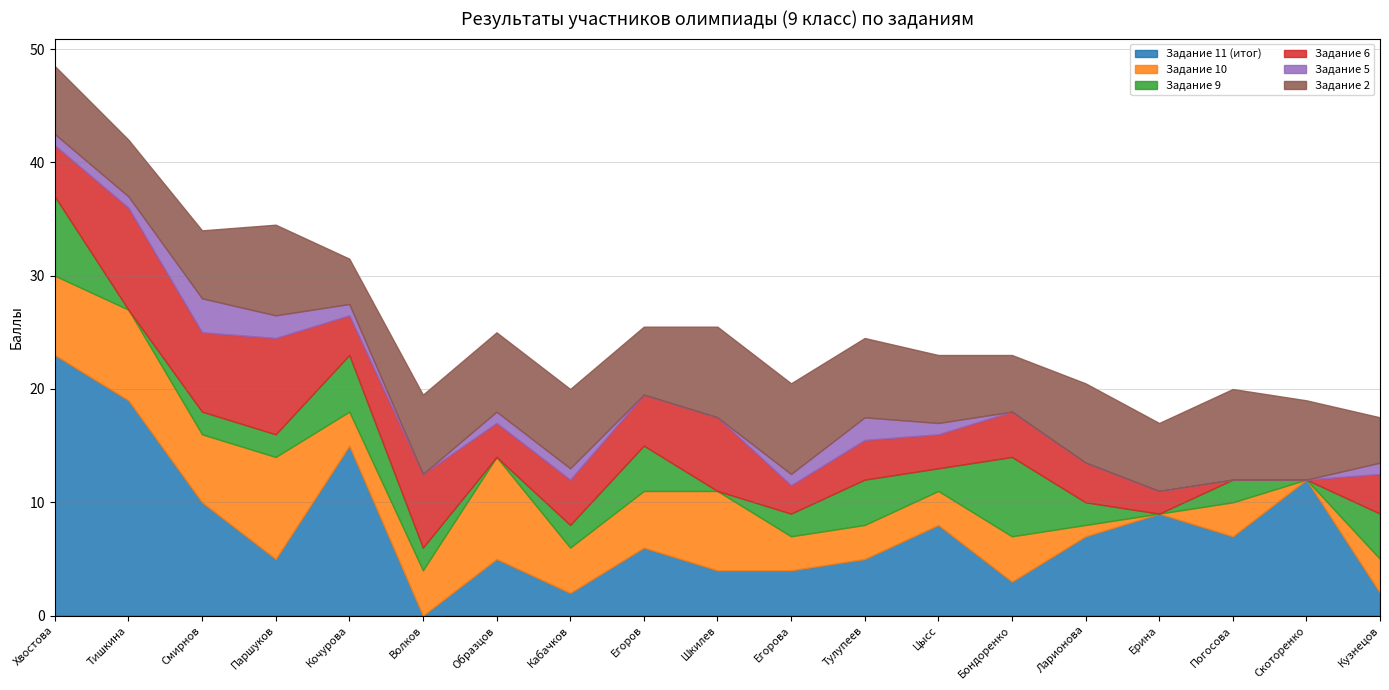

Between Тишкина and Егоров, which series saw the biggest shift?

Задание 11 (итог)